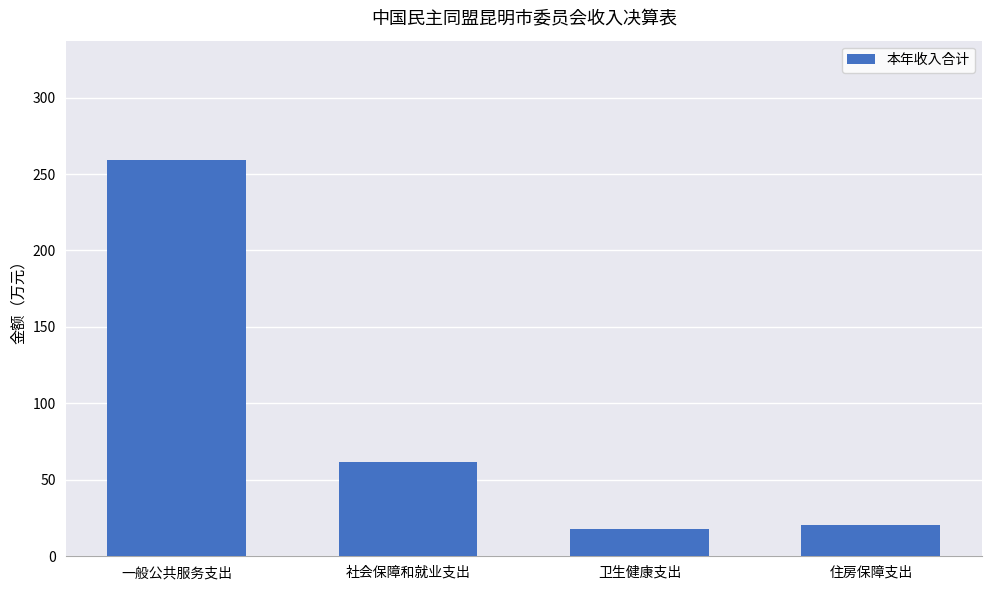

At which category does the chart reach its minimum across all series?

卫生健康支出